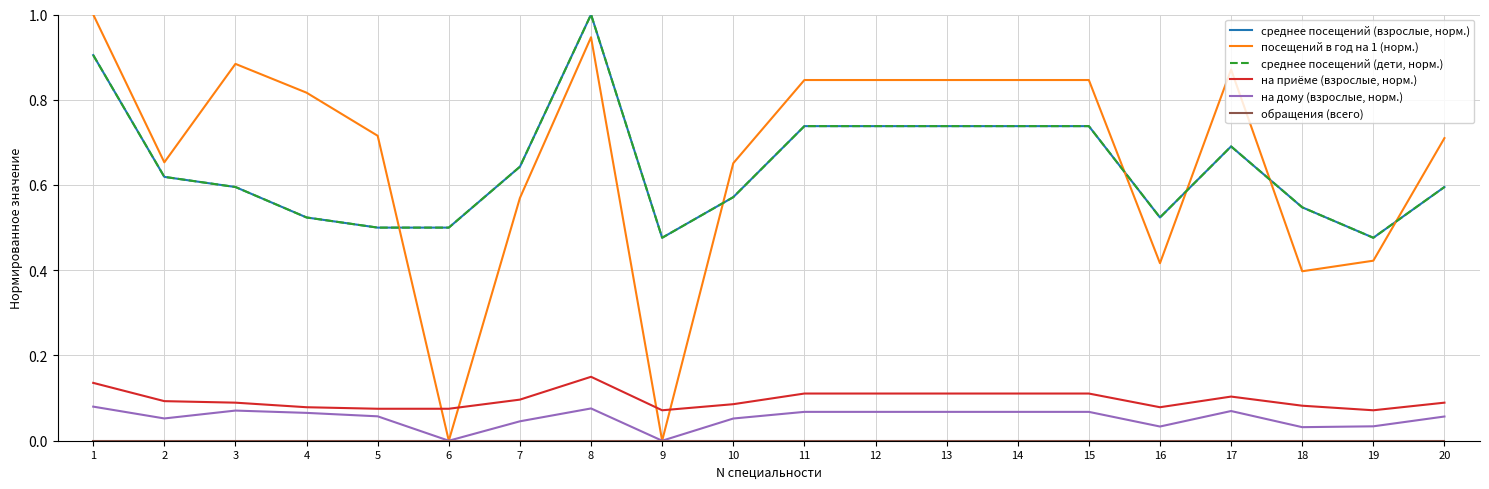

The value of среднее посещений (дети, норм.) at 1 is 0.9. True or false?

True